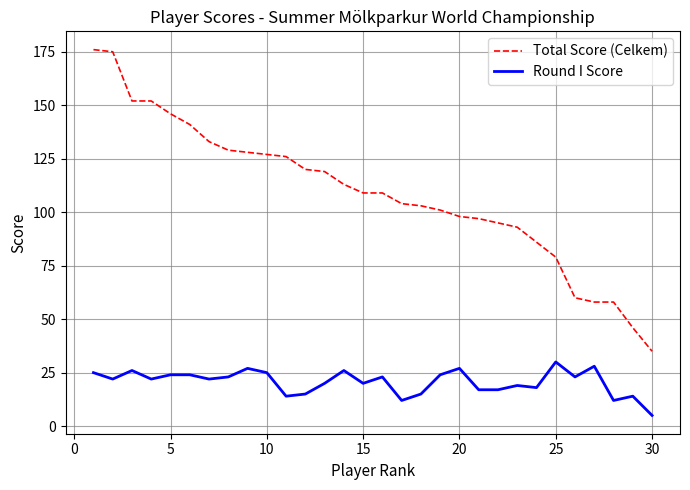

Rank the series by their average value, from lowest to highest.

Round I Score, Total Score (Celkem)